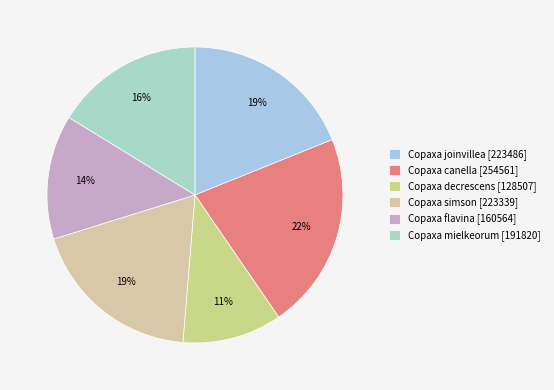

To the nearest percent, what percentage of the pie is Copaxa decrescens?

11%